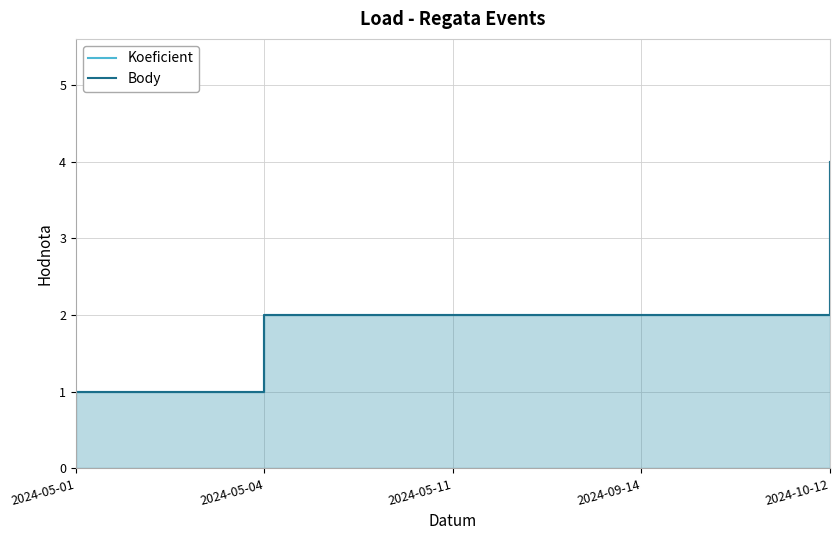

Which category has the lowest value across all series?

2024-05-01